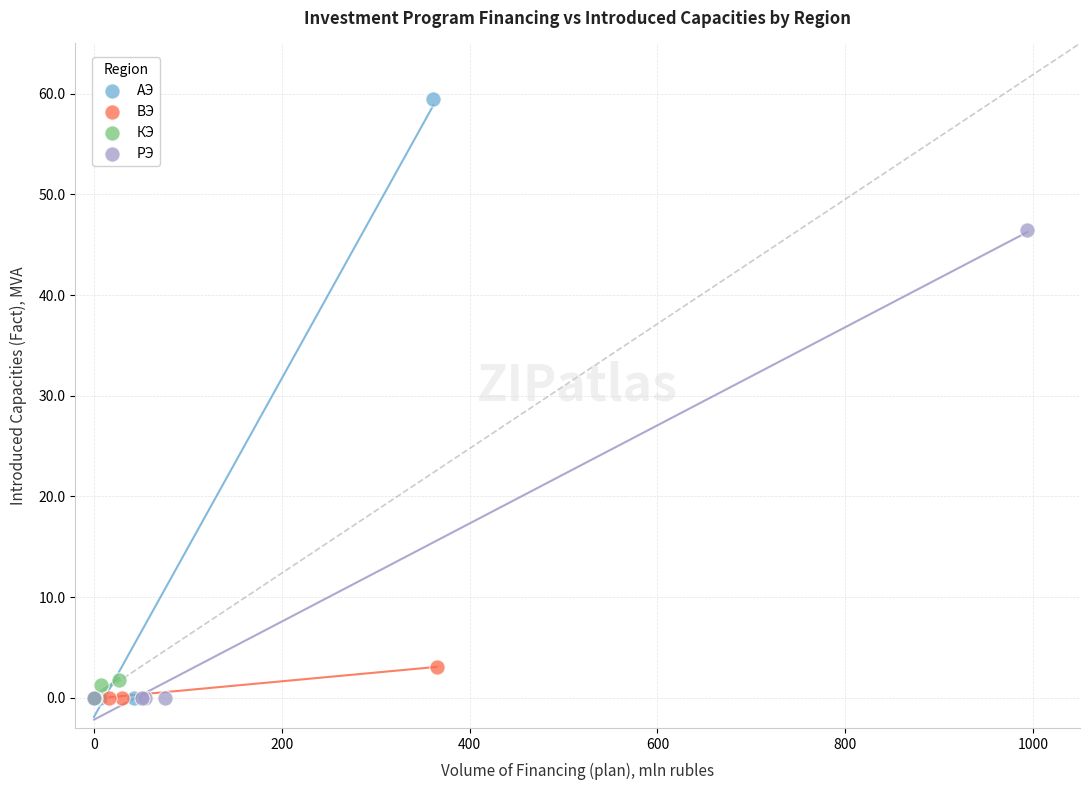

What are all the series names shown in the legend?

АЭ, ВЭ, КЭ, РЭ